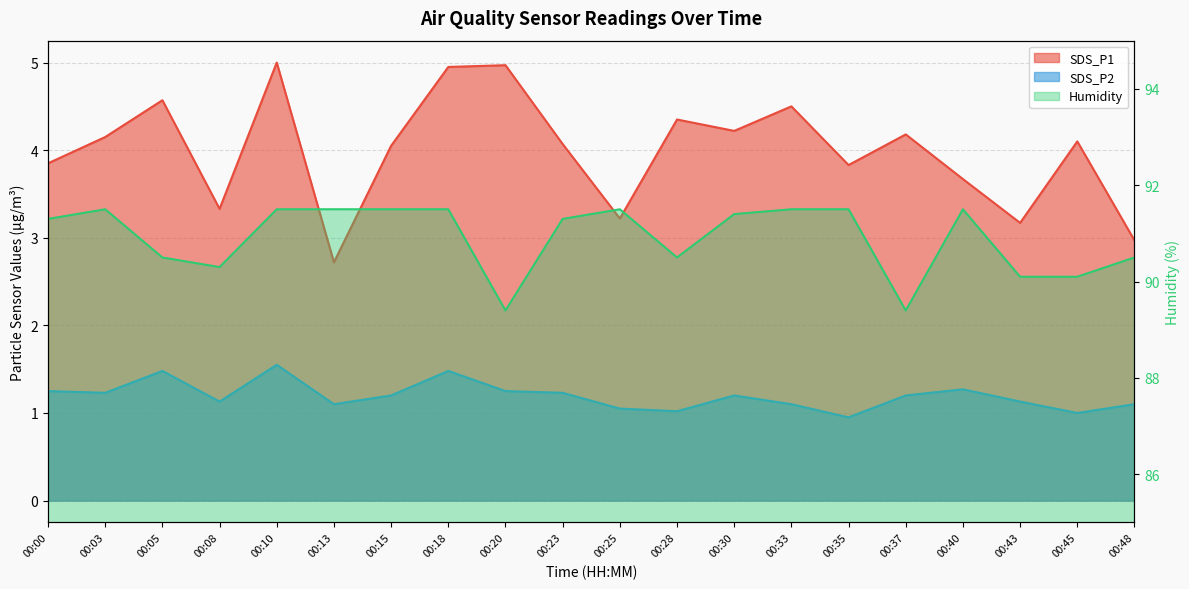

Which series has the largest total across all categories?

Humidity